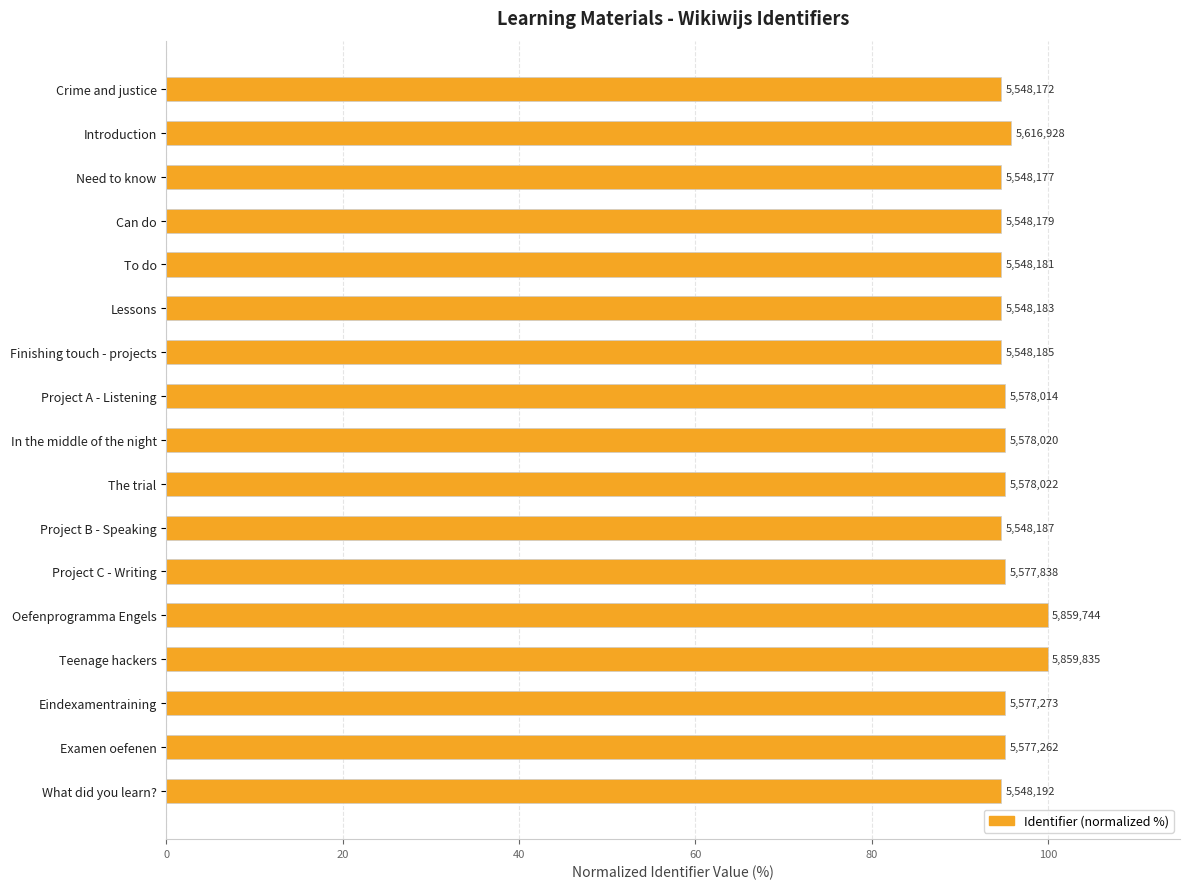

How many bars are there in total?

17